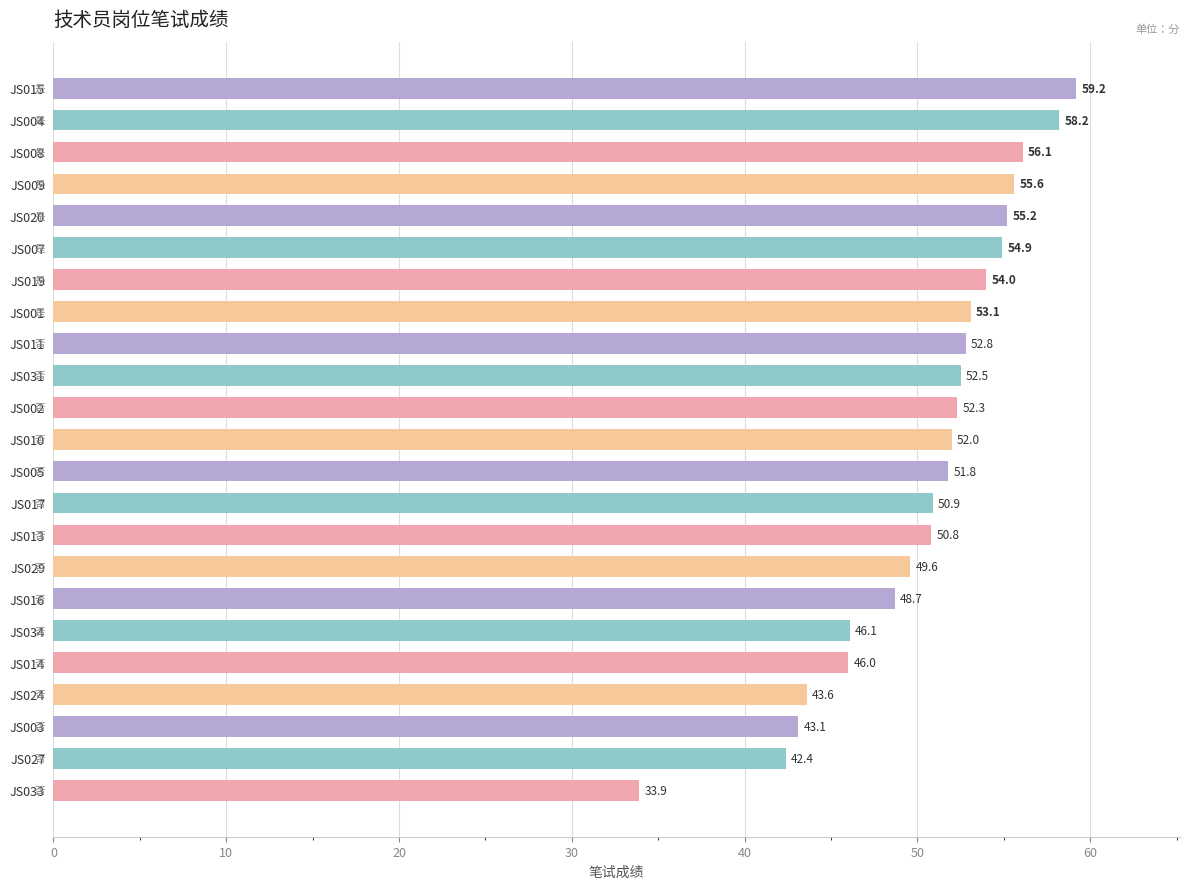

What is the ratio of the value at JS031 to the value at JS020?

1.0